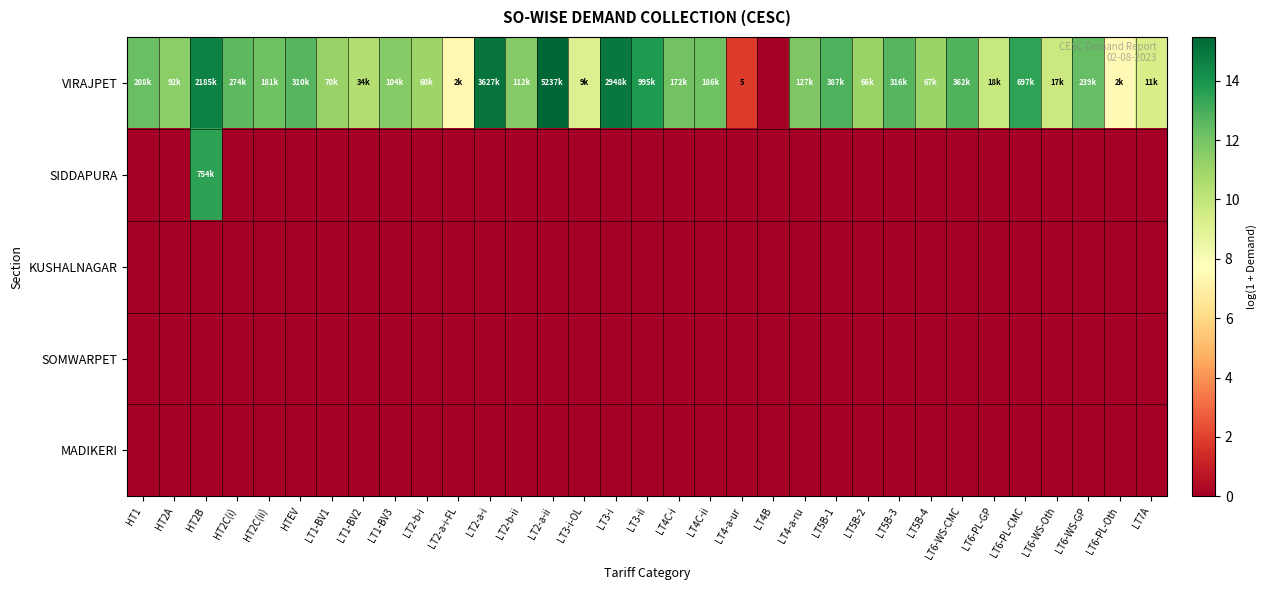

At which label does VIRAJPET first exceed 11?

HT1